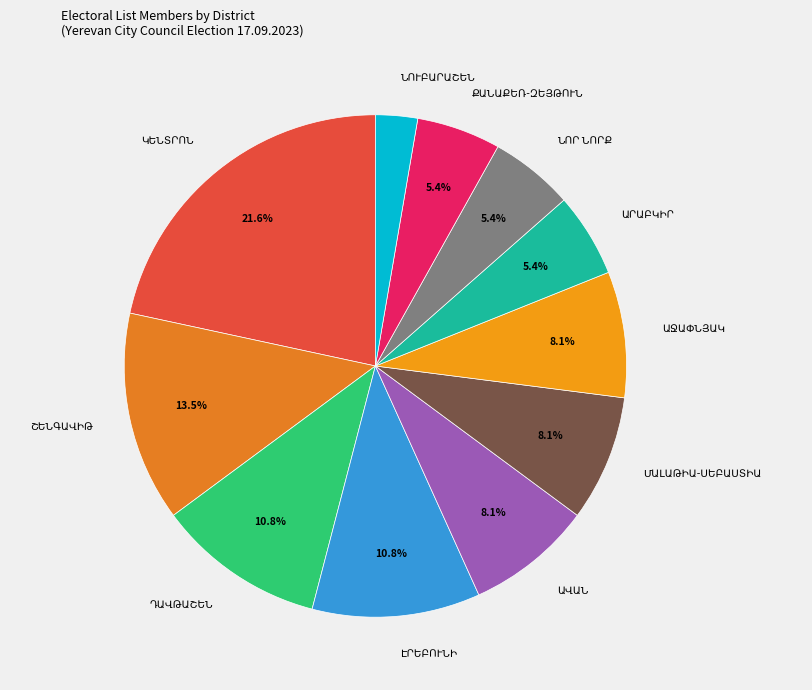

Is there any slice that represents more than half of the pie?

No